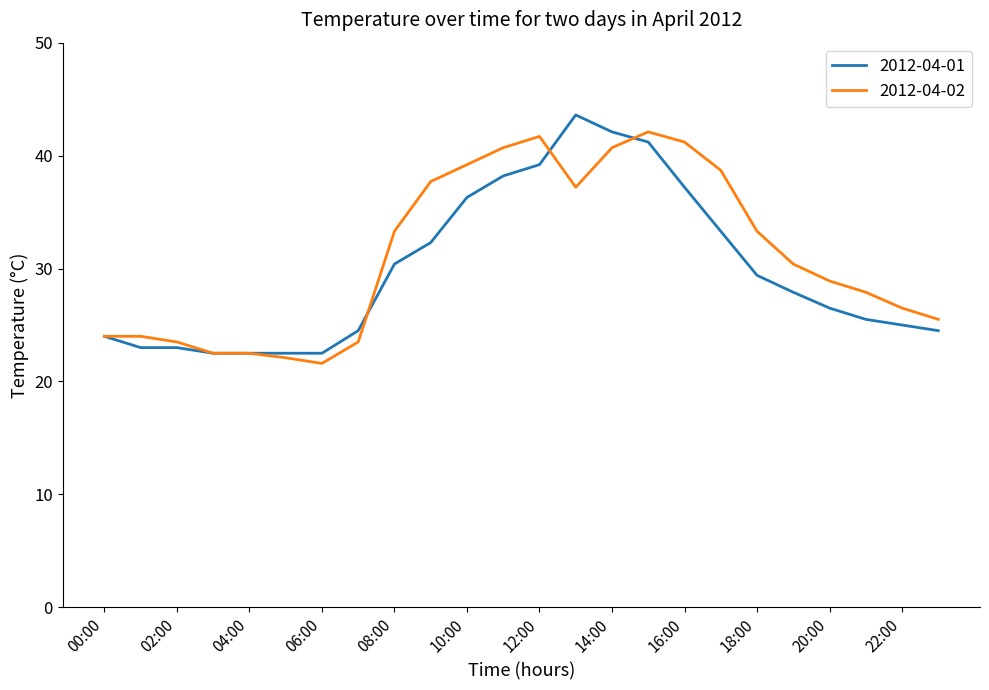

What is the greatest value displayed?

43.6